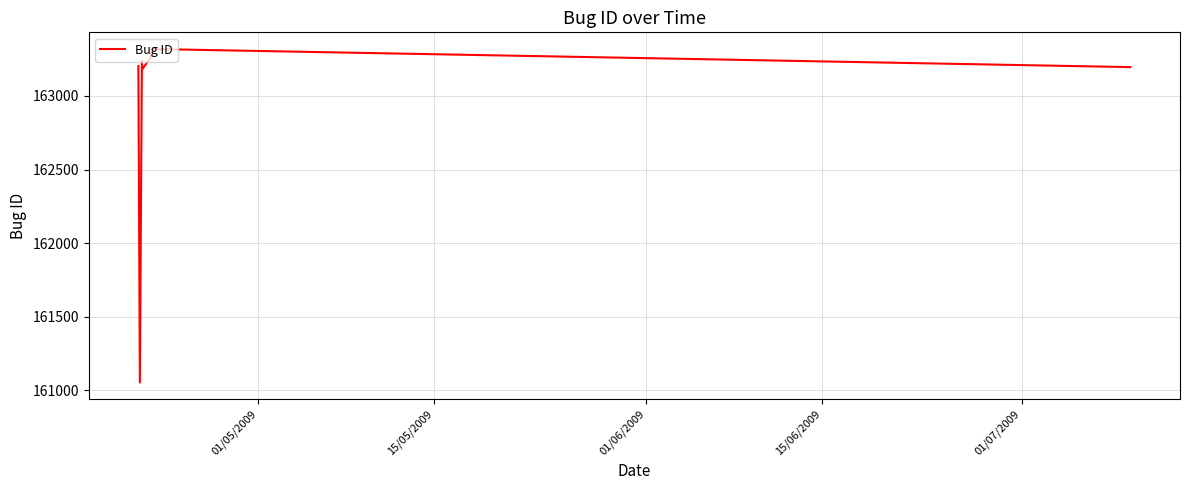

How many lines are shown in the chart?

1